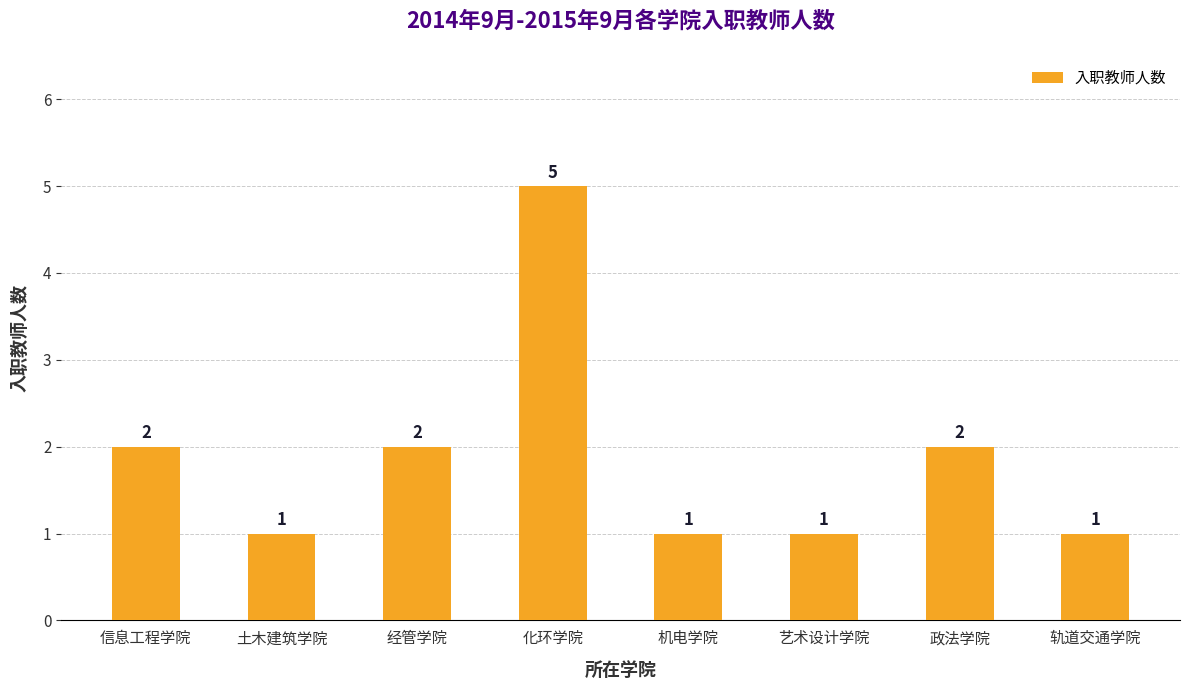

Does the chart contain any negative values?

No